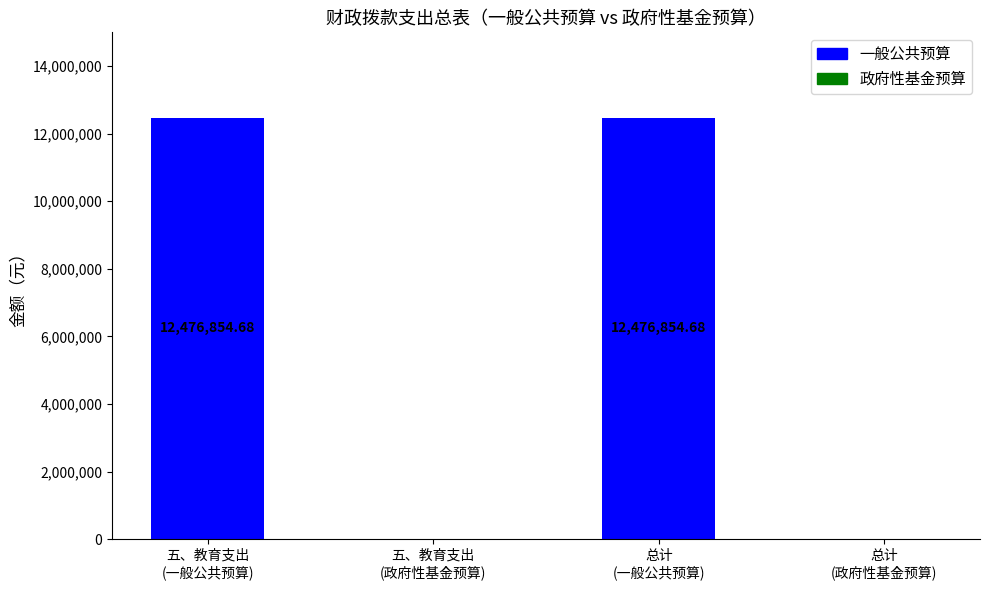

What is the sum of all values?

24953709.4